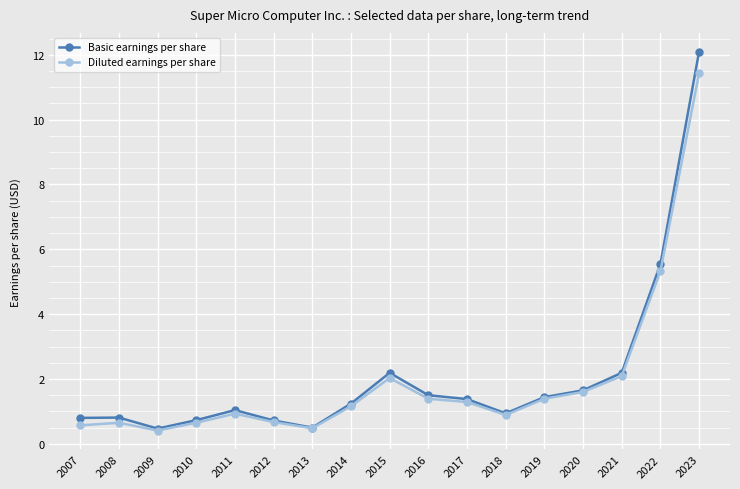

Which category has the highest value in the Basic earnings per share series?

2023